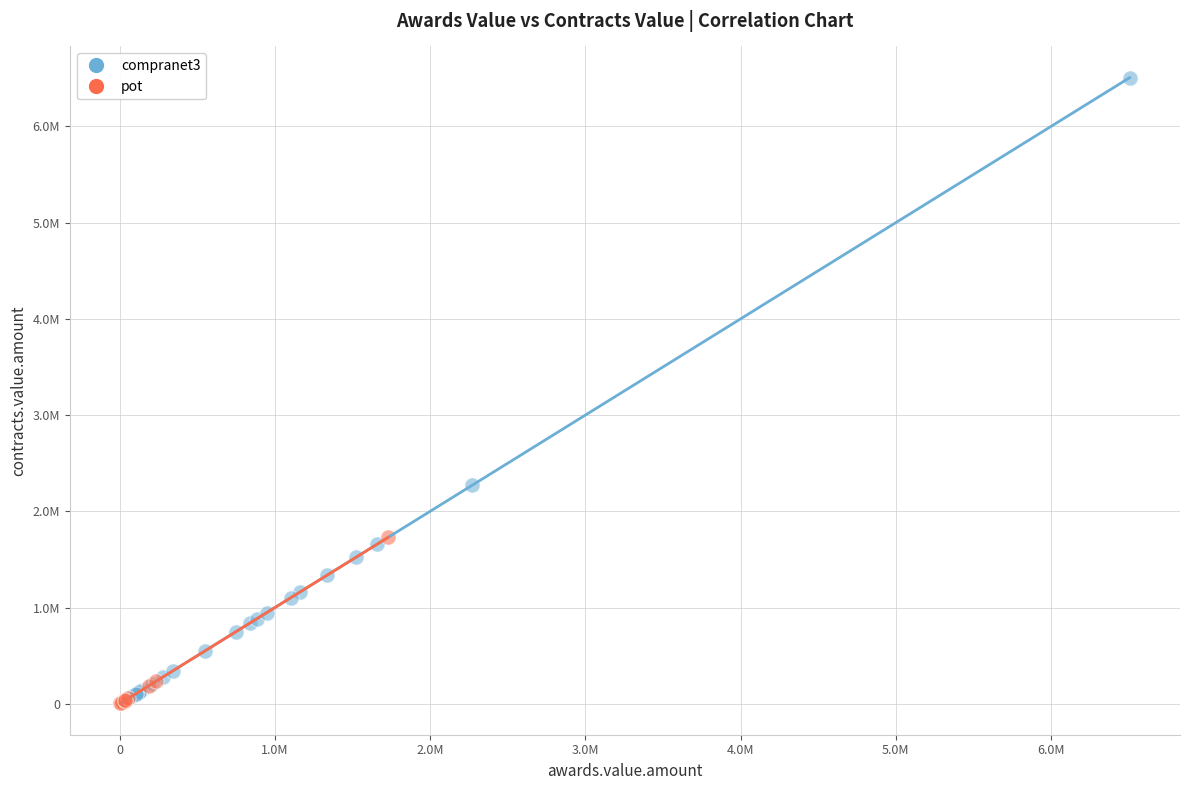

Which series has the largest Y range (max minus min)?

compranet3